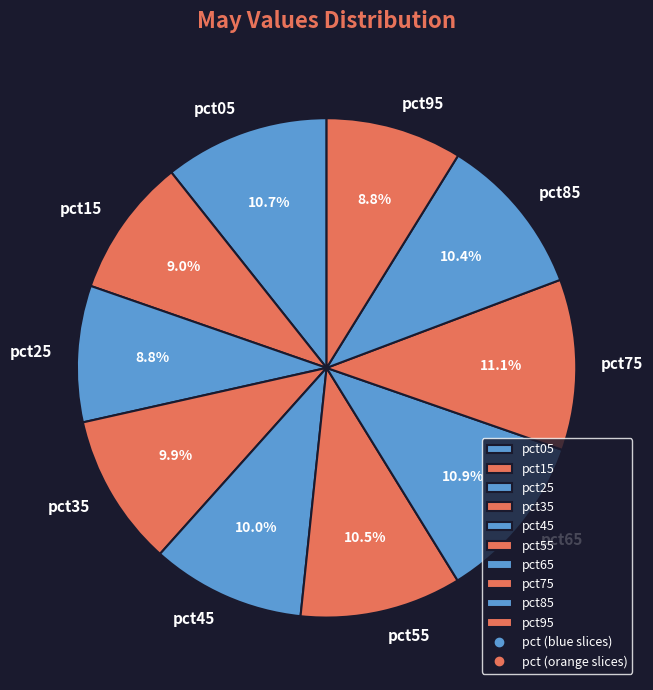

Is there a majority slice in this chart?

No